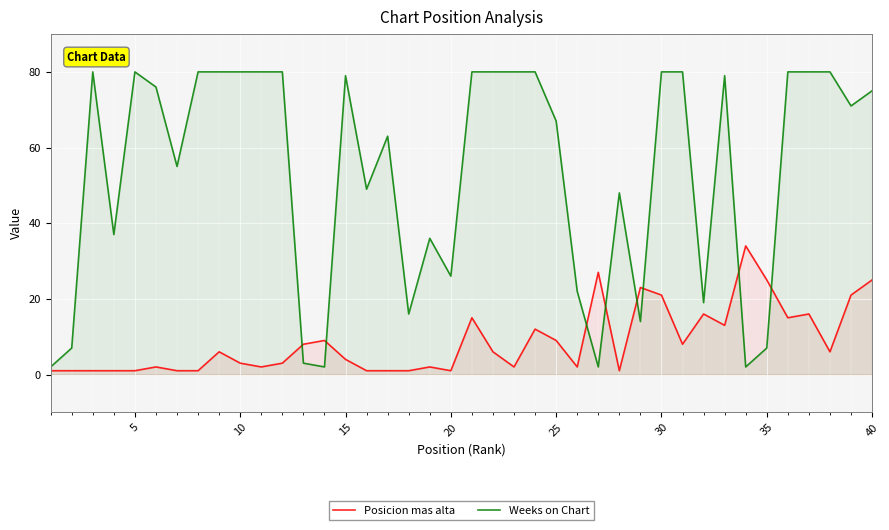

What are all the series names shown in the legend?

Posicion mas alta, Weeks on Chart